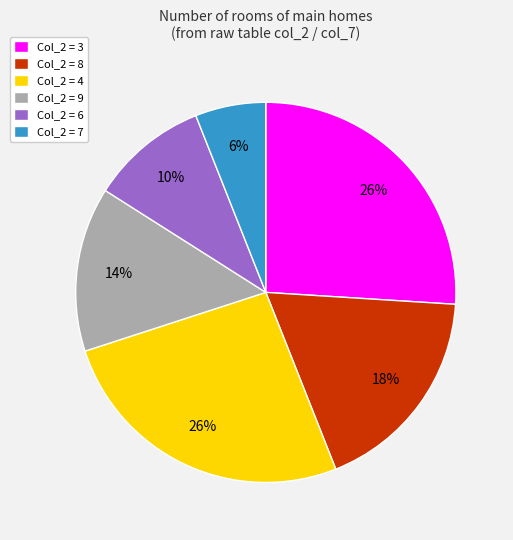

The Col_2 = 9 slice represents 14% of the pie. True or false?

True